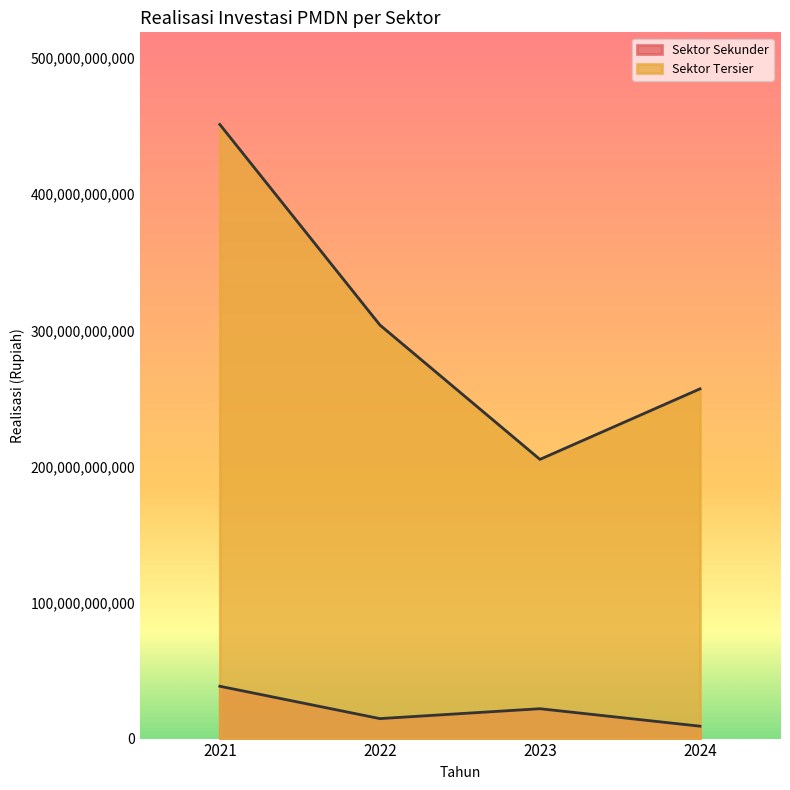

What is the sum of all Sektor Sekunder values?

84200102309